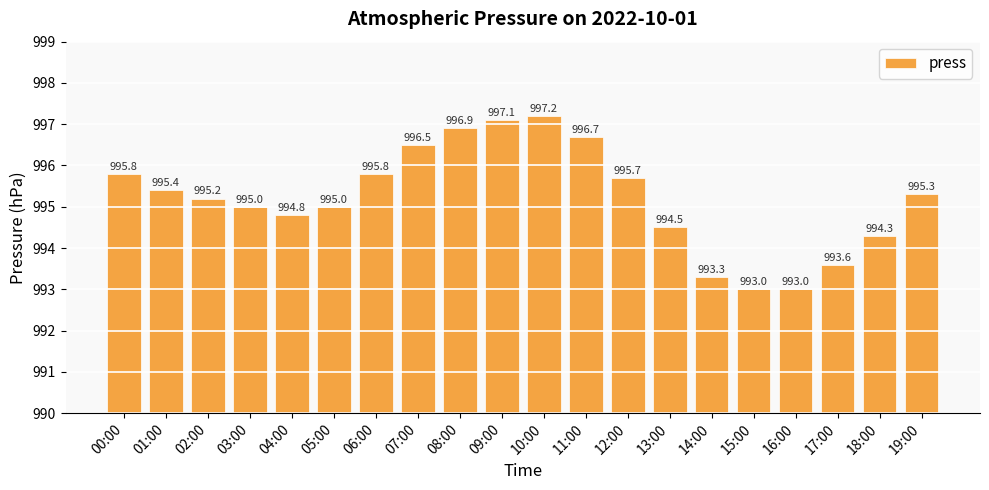

What is the label of the 11th bar from the left?

10:00